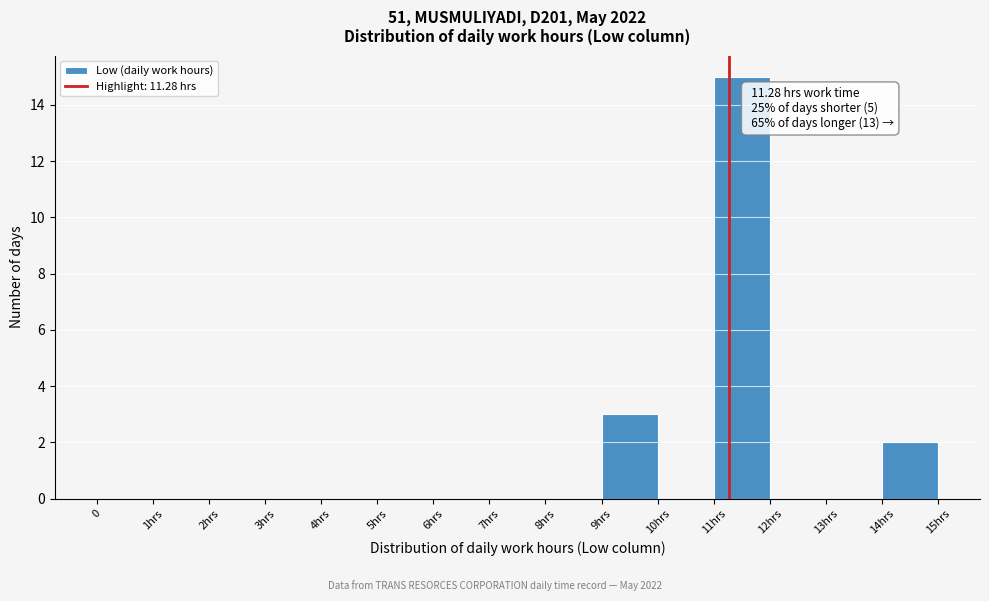

Reading right to left, transcribe all the data shown in this chart.

14hrs=2	13hrs=0	12hrs=0	11hrs=15	10hrs=0	9hrs=3	8hrs=0	7hrs=0	6hrs=0	5hrs=0	4hrs=0	3hrs=0	2hrs=0	1hrs=0	0=0